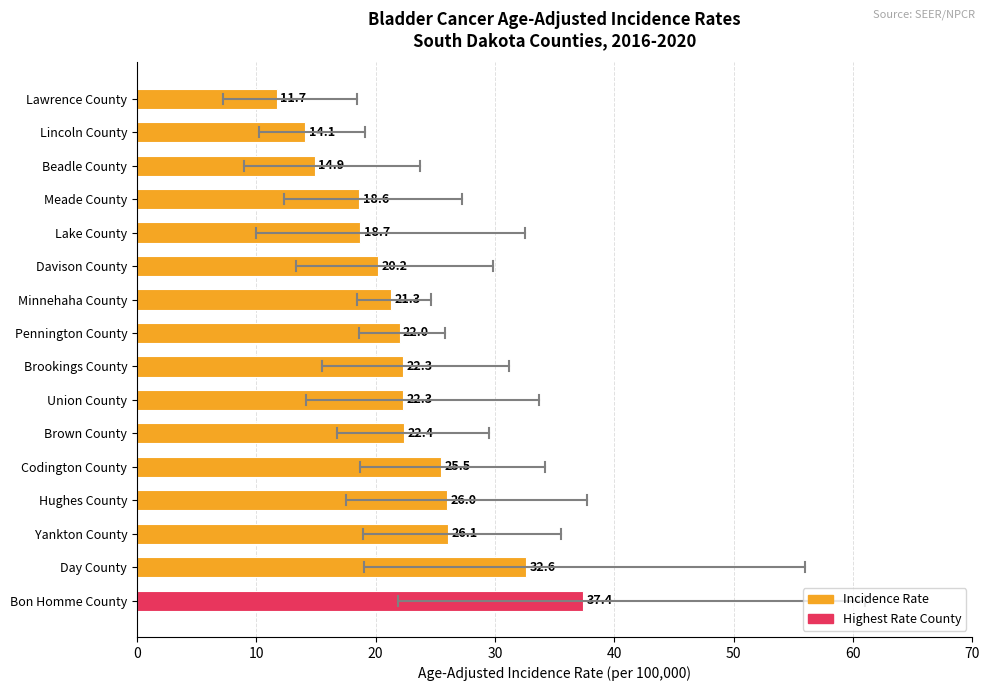

Reading bottom to top, transcribe all the data shown in this chart.

Bon Homme County=37.4	Day County=32.6	Yankton County=26.1	Hughes County=26.0	Codington County=25.5	Brown County=22.4	Union County=22.3	Brookings County=22.3	Pennington County=22.0	Minnehaha County=21.3	Davison County=20.2	Lake County=18.7	Meade County=18.6	Beadle County=14.9	Lincoln County=14.1	Lawrence County=11.7